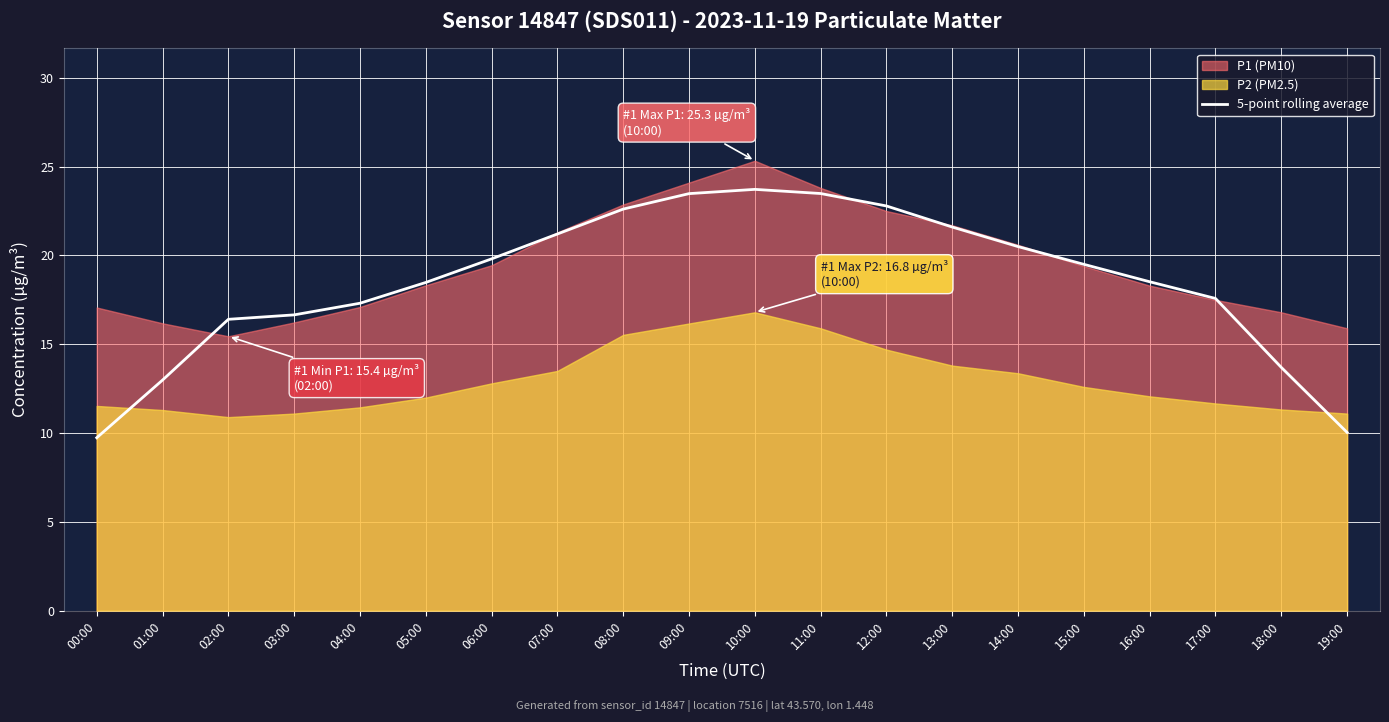

What is the minimum value for 5-point rolling average?

9.7